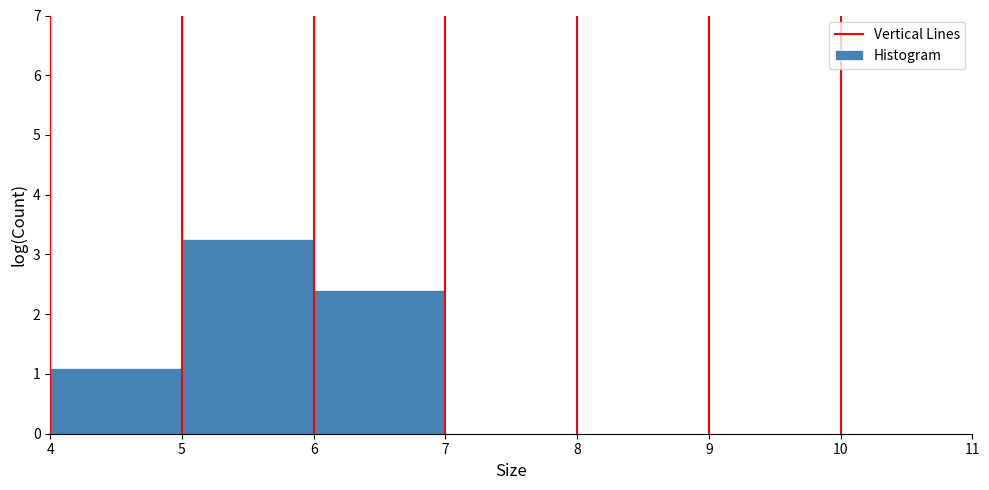

Reading left to right, transcribe this chart: for each bar, give the range it covers on the x-axis and its height. The values are not printed on the chart, so give them approximately, as read against the axis.

4 to 5: 1.1
5 to 6: 3.3
6 to 7: 2.4
7 to 8: 0
8 to 9: 0
9 to 10: 0
10 to 11: 0